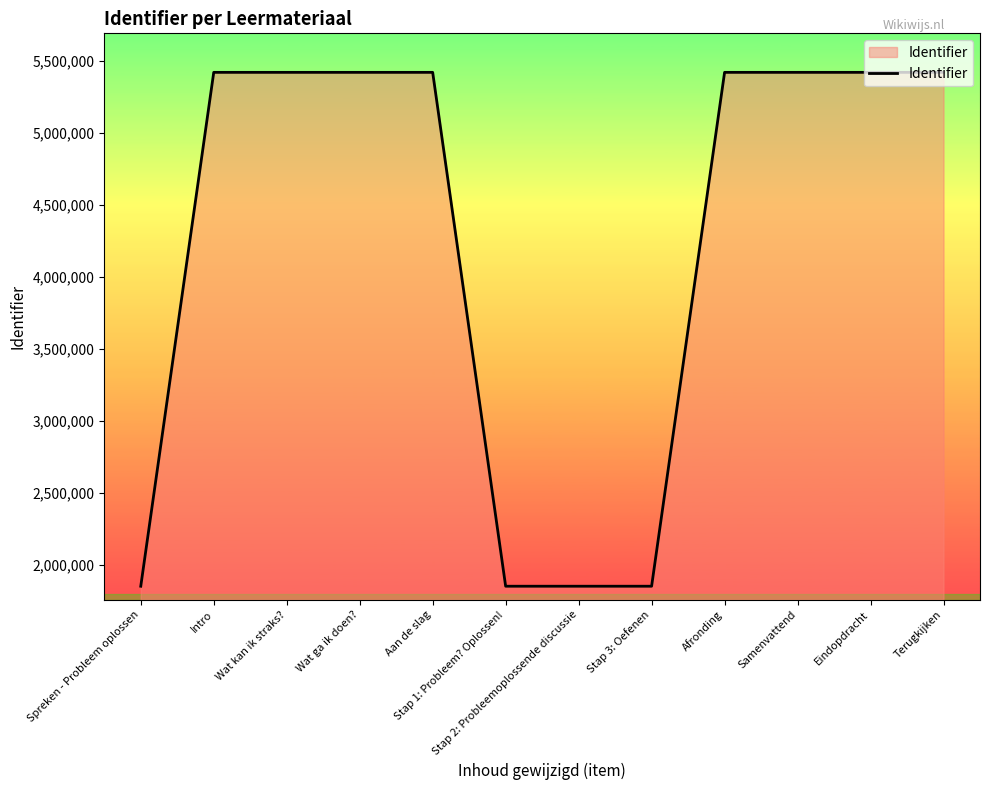

Which has a higher value, Afronding or Stap 1: Probleem? Oplossen!?

Afronding